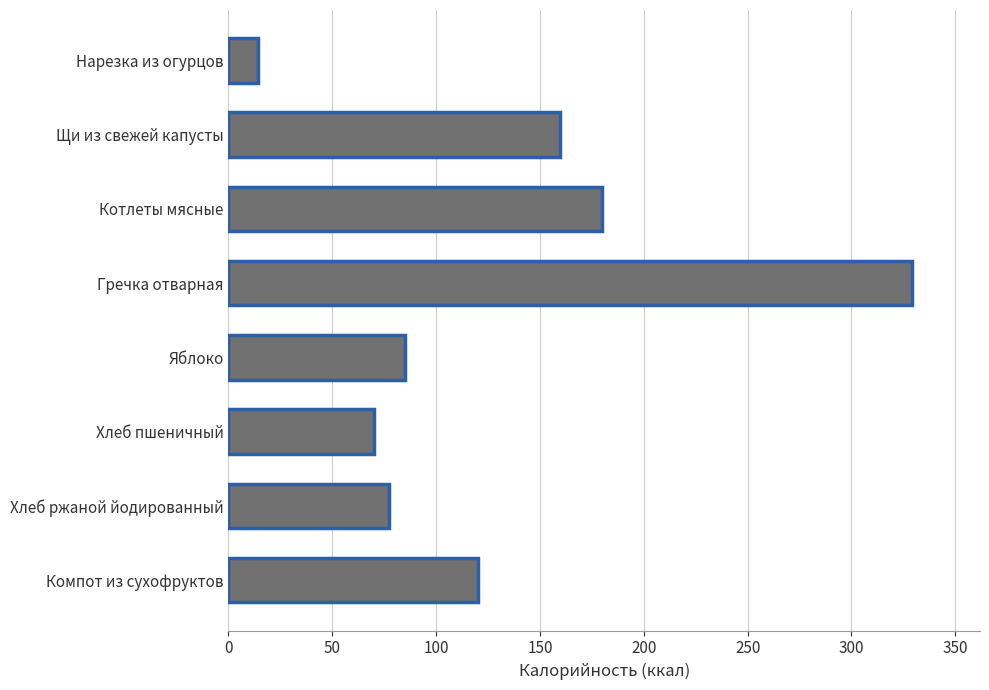

Which has a higher value, Компот из сухофруктов or Хлеб пшеничный?

Компот из сухофруктов